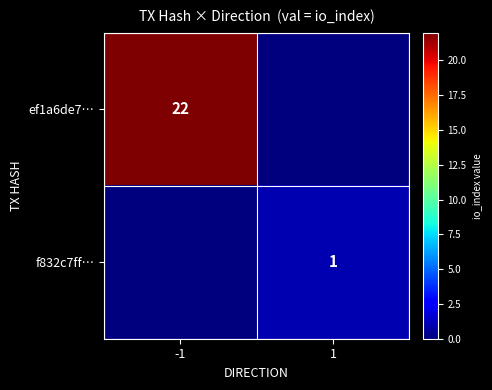

Is the value of f832c7ff… at 1 greater than the value of ef1a6de7… at -1?

No